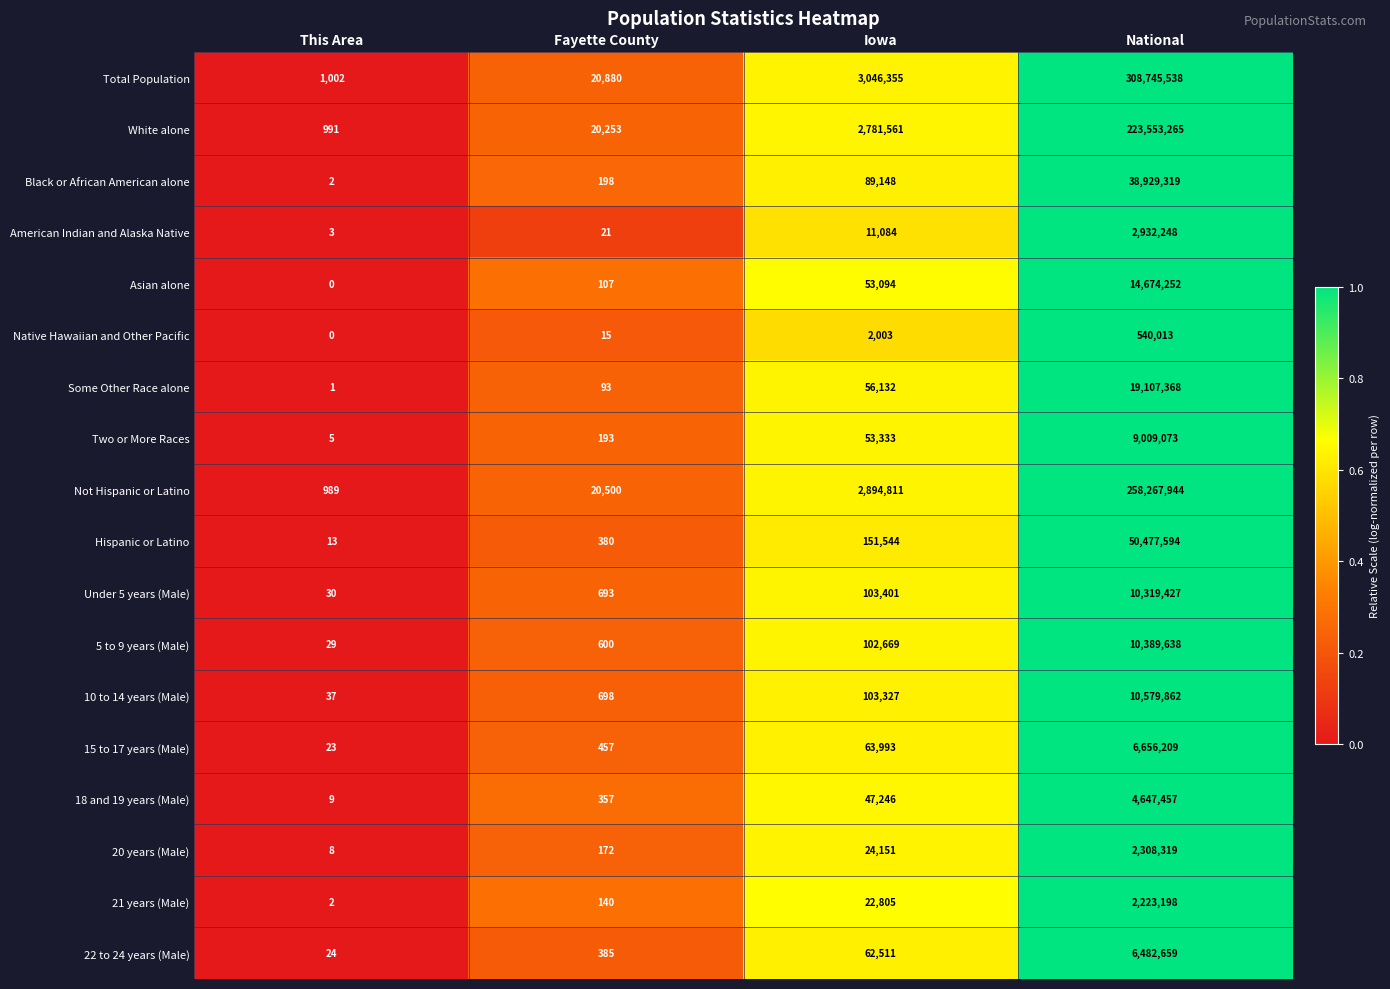

How many data points does each series have?

4